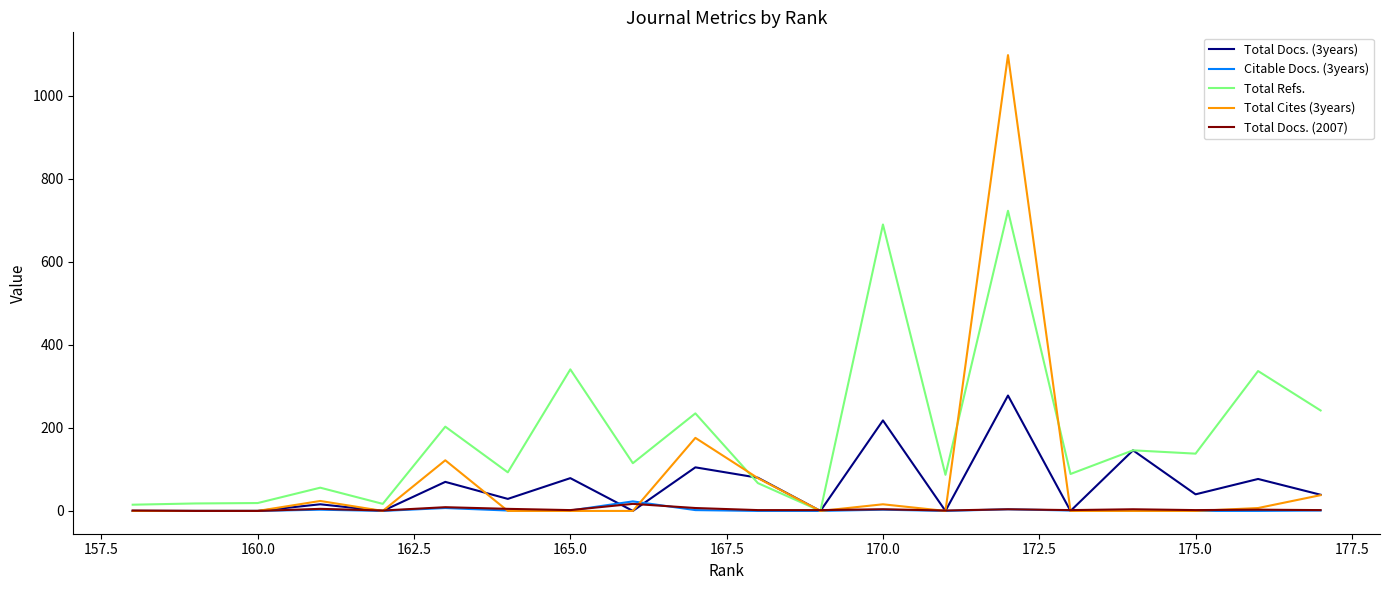

At how many categories does at least one series exceed 365?

2